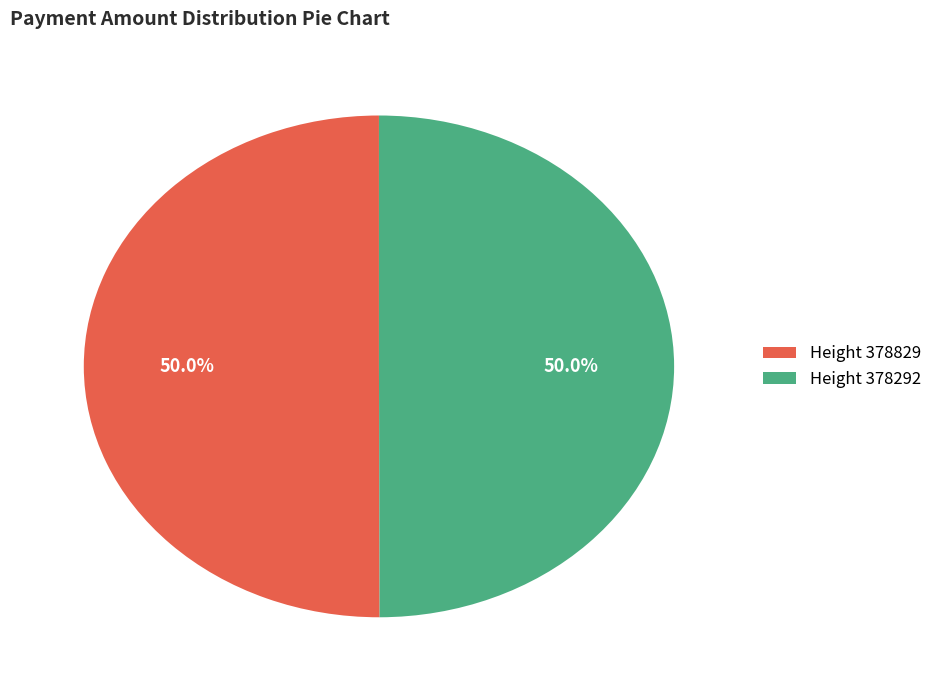

Approximately how many times larger is the value at Height 378829 compared to Height 378292?

1.0